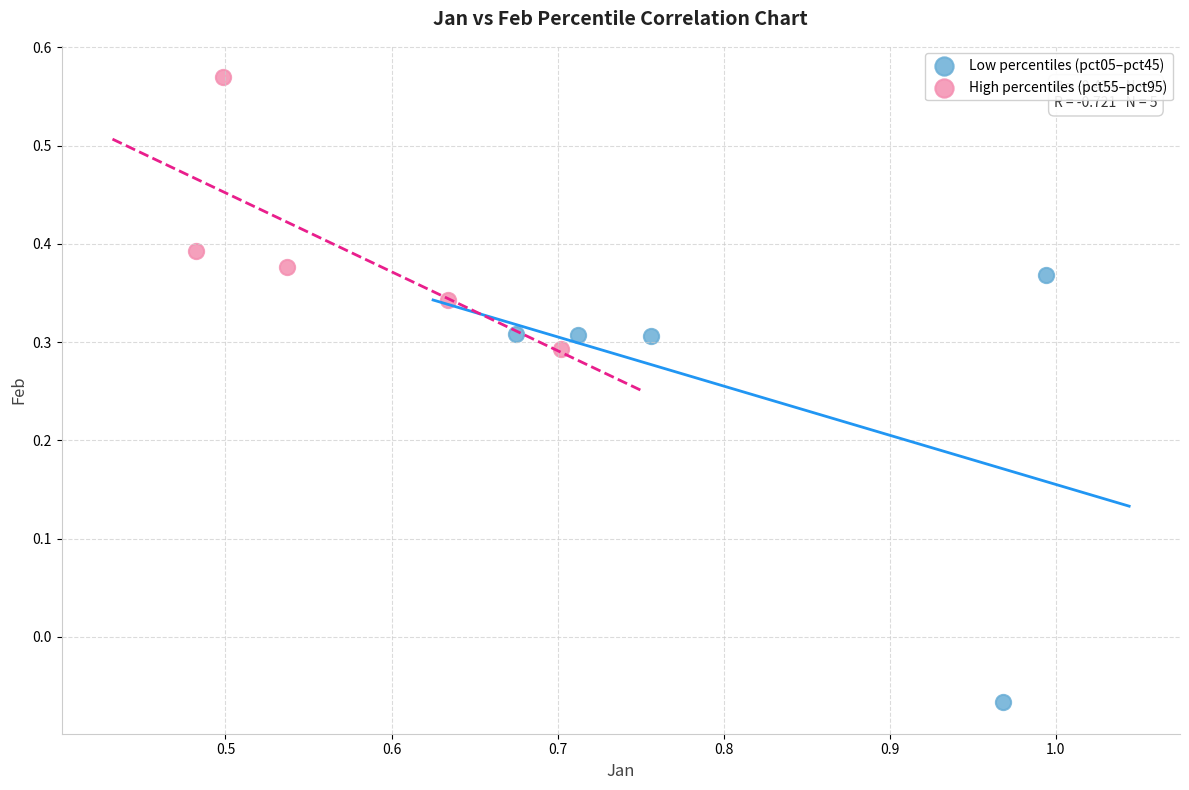

Which series contains the lowest Y value?

Low percentiles (pct05–pct45)